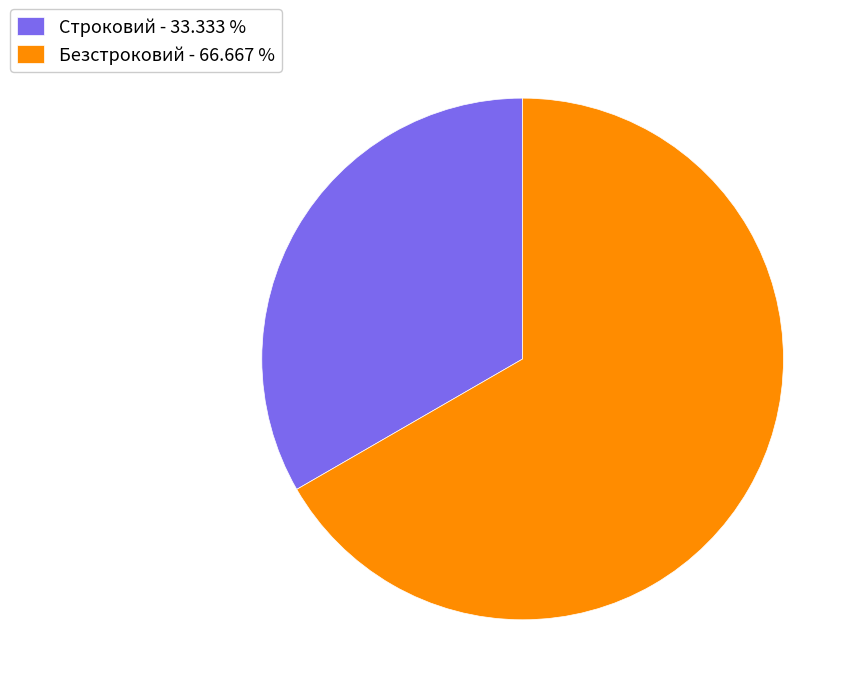

Rank the categories by value from lowest to highest.

Строковий, Безстроковий